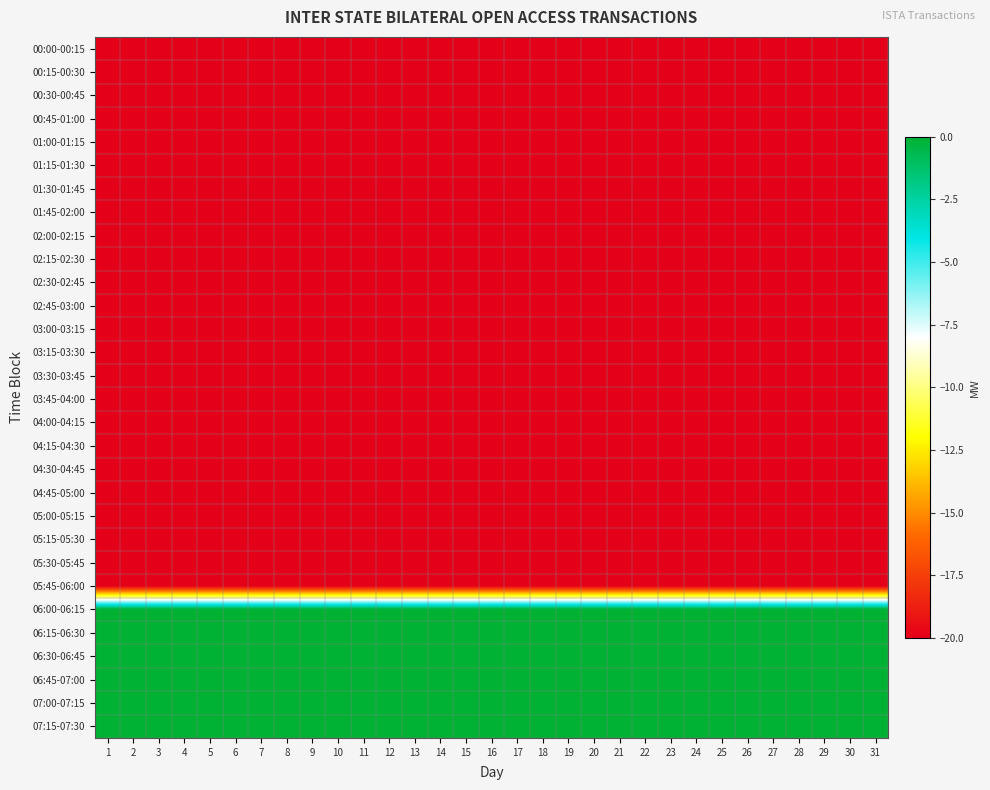

Rank the series by their maximum value, from lowest to highest.

00:00-00:15, 00:15-00:30, 00:30-00:45, 00:45-01:00, 01:00-01:15, 01:15-01:30, 01:30-01:45, 01:45-02:00, 02:00-02:15, 02:15-02:30, 02:30-02:45, 02:45-03:00, 03:00-03:15, 03:15-03:30, 03:30-03:45, 03:45-04:00, 04:00-04:15, 04:15-04:30, 04:30-04:45, 04:45-05:00, 05:00-05:15, 05:15-05:30, 05:30-05:45, 05:45-06:00, 06:00-06:15, 06:15-06:30, 06:30-06:45, 06:45-07:00, 07:00-07:15, 07:15-07:30